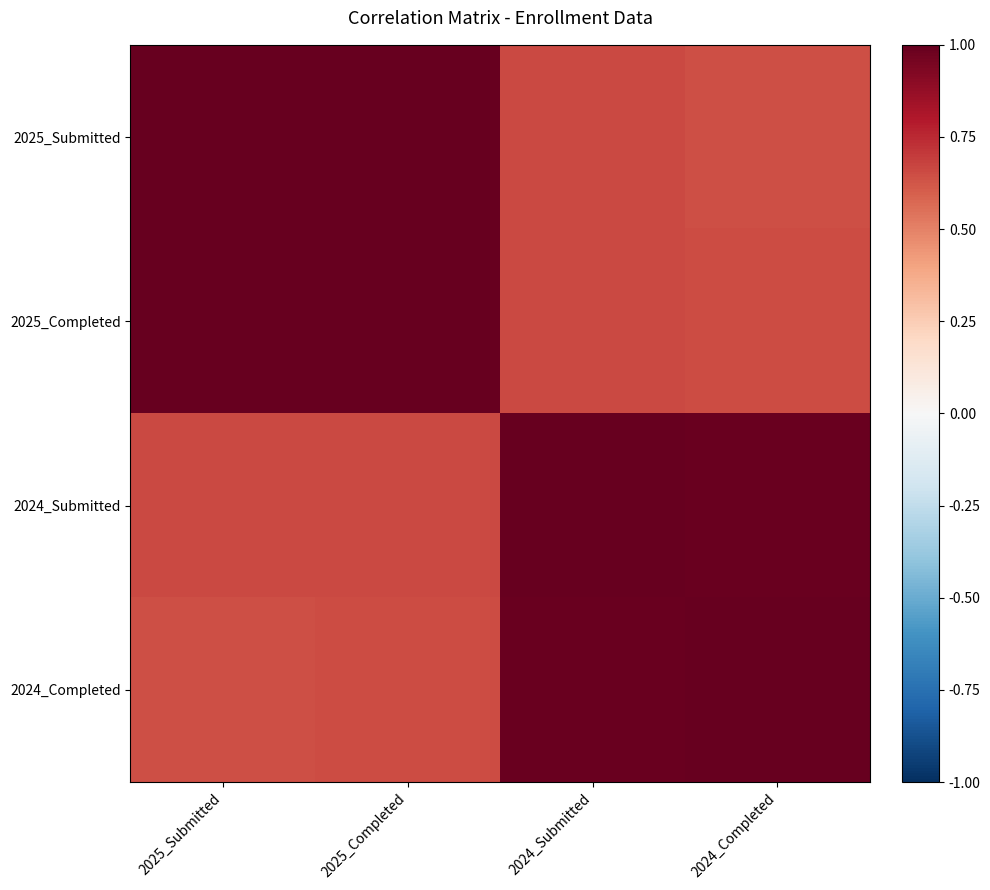

Reading left to right, transcribe all the data shown in this chart.

2025_Submitted: 2025_Submitted=1.0	2025_Completed=1.0	2024_Submitted=0.7	2024_Completed=0.6
2025_Completed: 2025_Submitted=1.0	2025_Completed=1.0	2024_Submitted=0.7	2024_Completed=0.7
2024_Submitted: 2025_Submitted=0.7	2025_Completed=0.7	2024_Submitted=1.0	2024_Completed=1.0
2024_Completed: 2025_Submitted=0.6	2025_Completed=0.7	2024_Submitted=1.0	2024_Completed=1.0